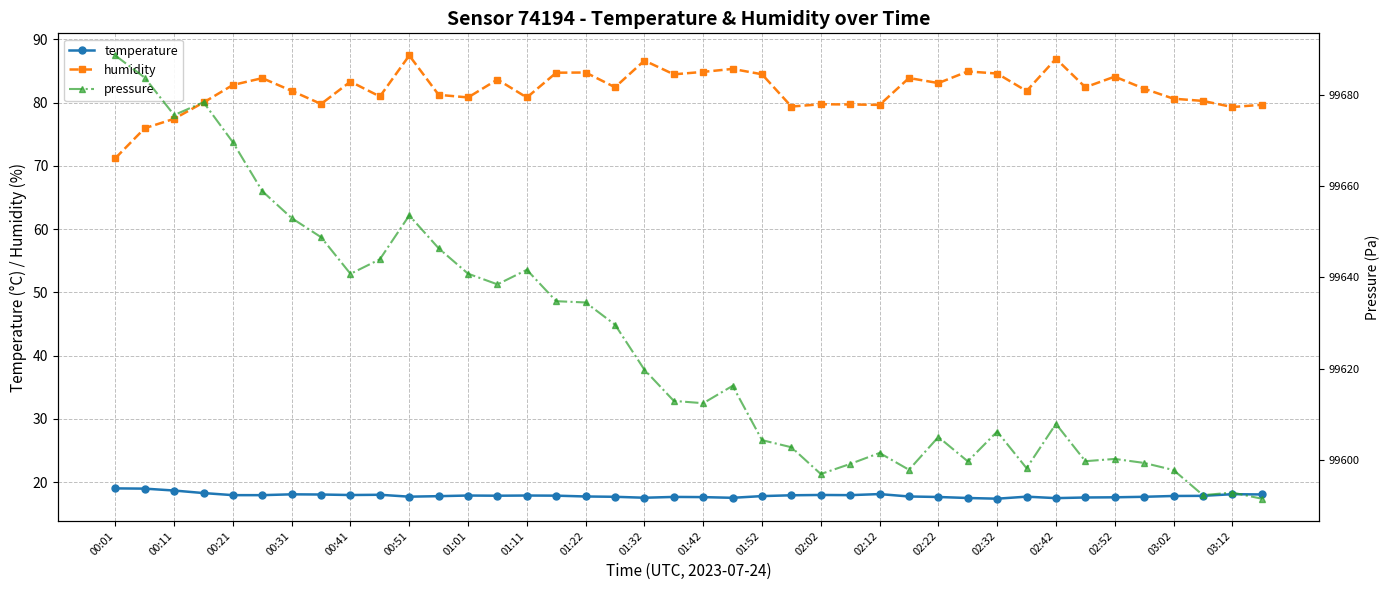

What is the minimum value for temperature?

17.4